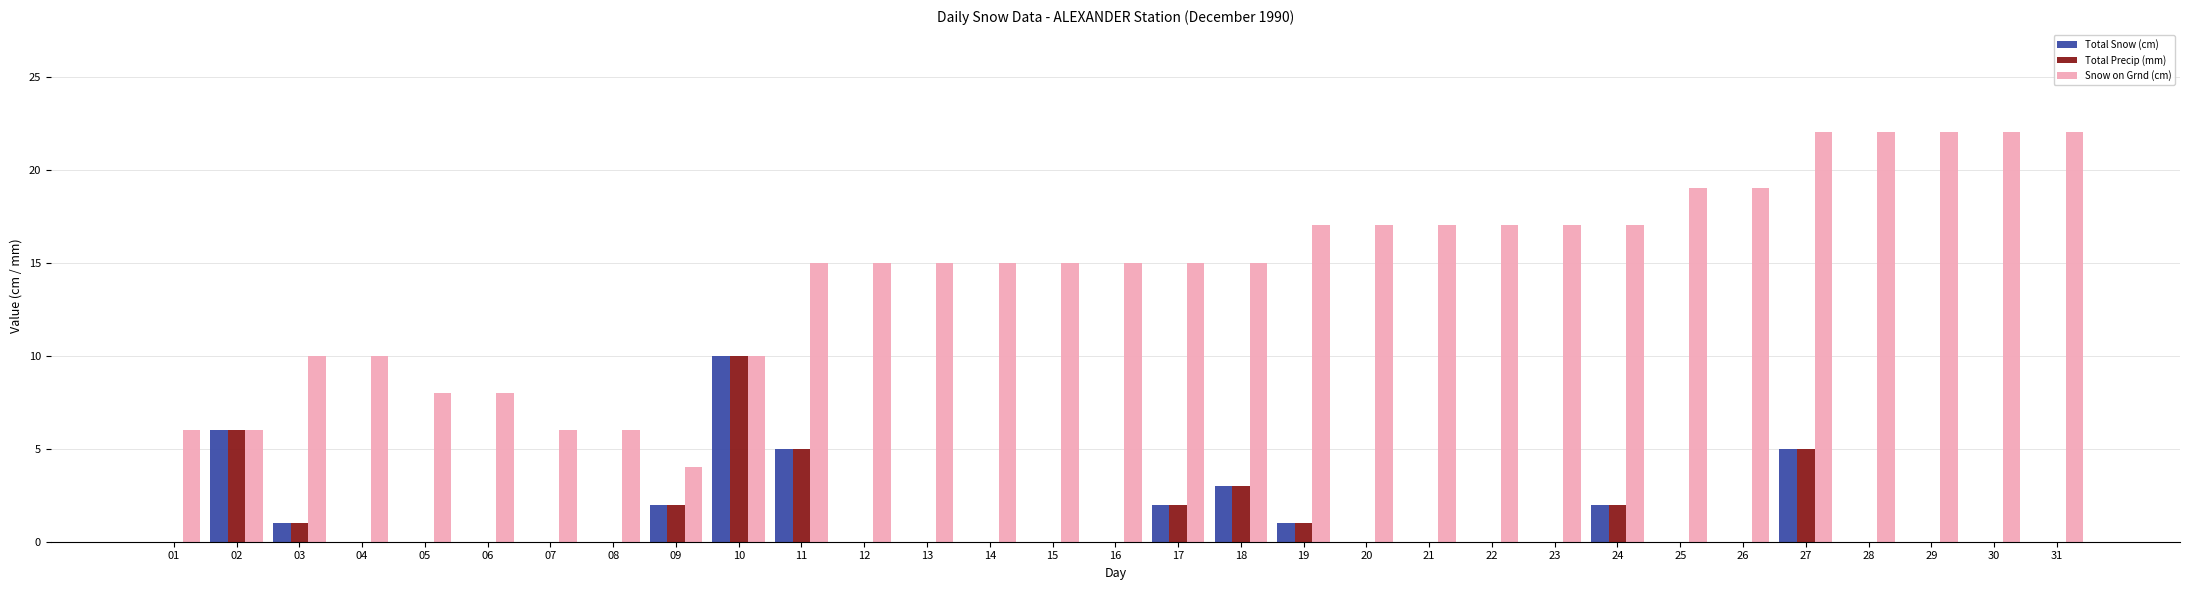

At which label does Total Precip (mm) reach its peak?

10